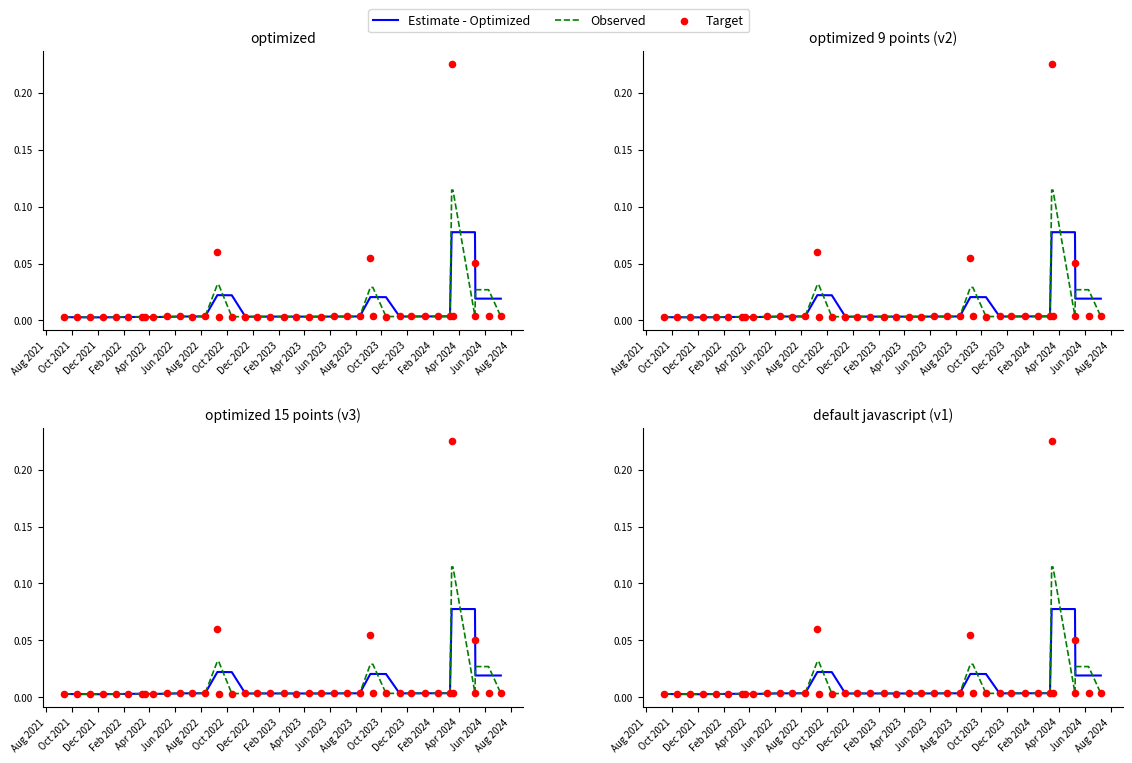

Which series reaches the minimum Y coordinate?

Target